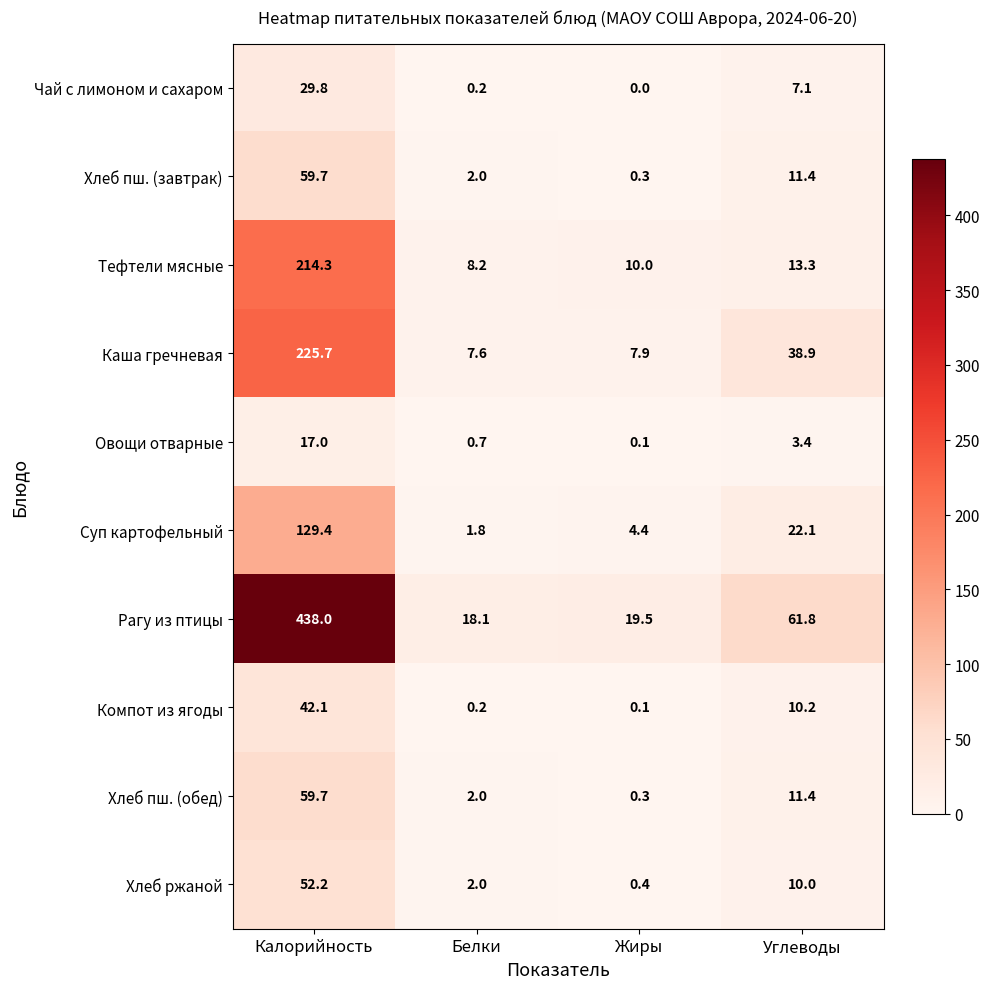

The Тефтели мясные series shows 7.7 at Углеводы. True or false?

False